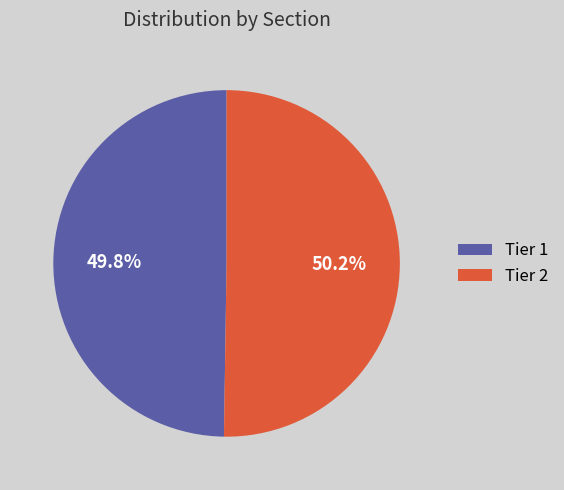

Is there a majority slice in this chart?

Yes